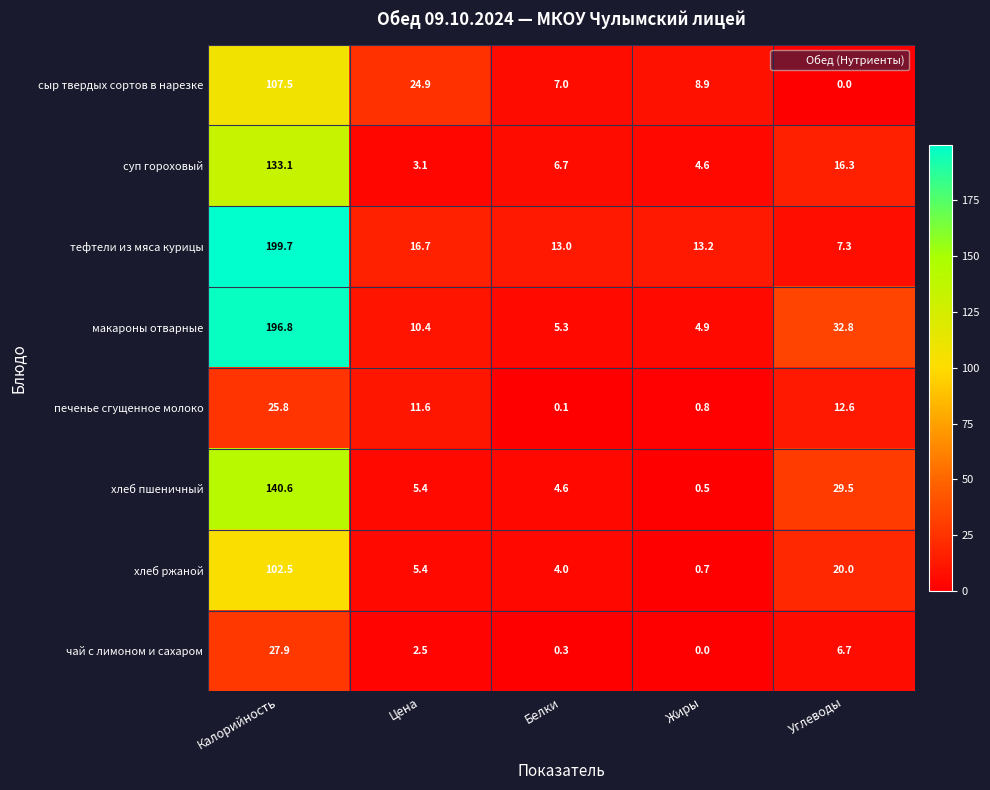

How many data points does each series have?

5